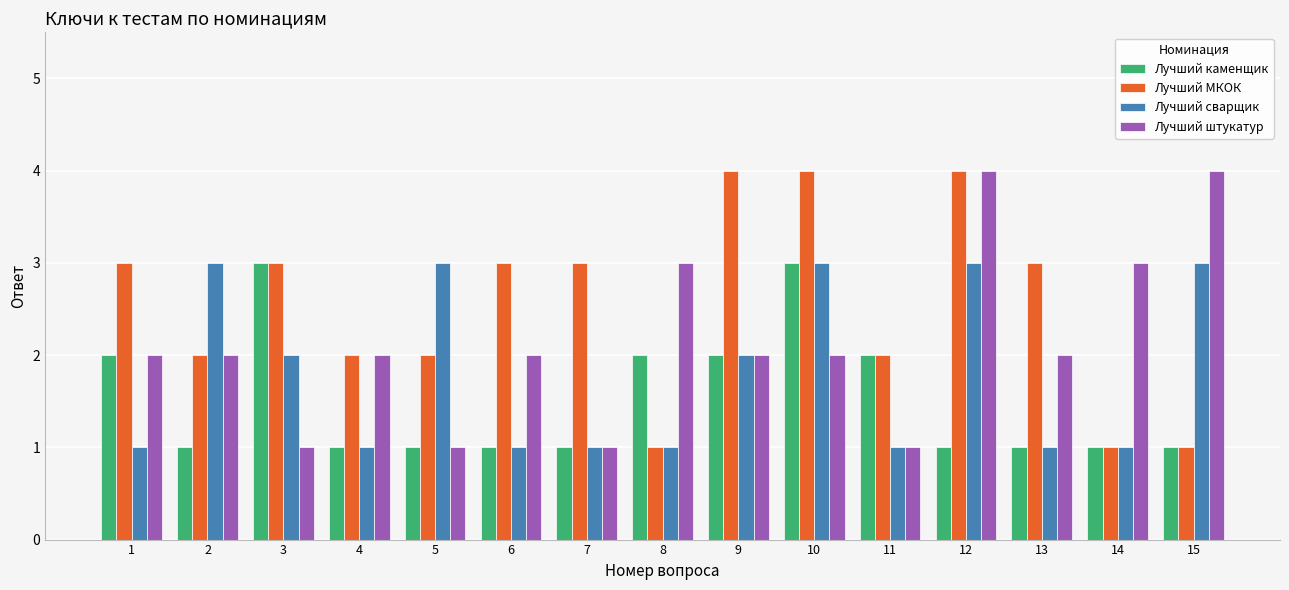

Rank the series by their average value, from lowest to highest.

Лучший каменщик, Лучший сварщик, Лучший штукатур, Лучший МКОК